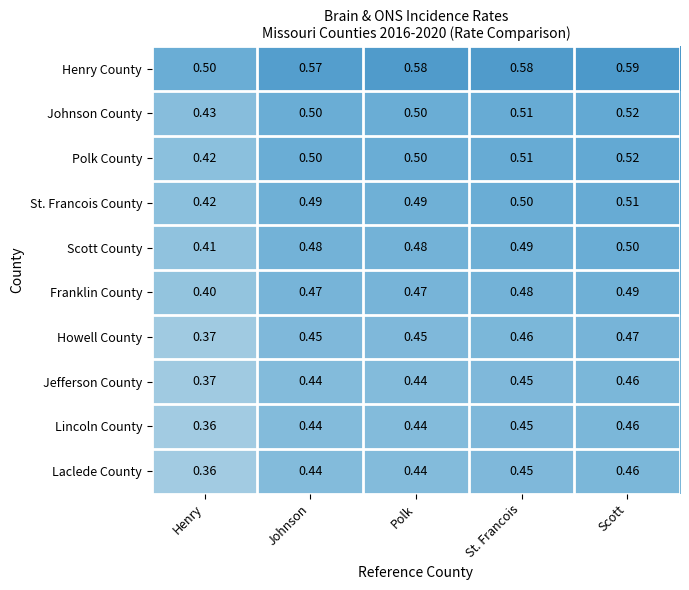

Where is St. Francois County nearest to the value 0?

Henry